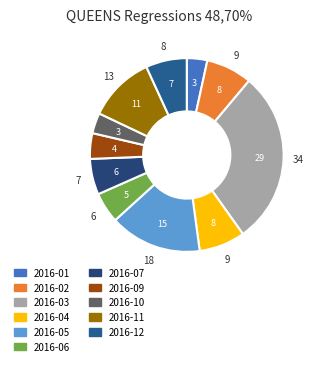

To the nearest percent, what portion does 2016-10 represent?

3%